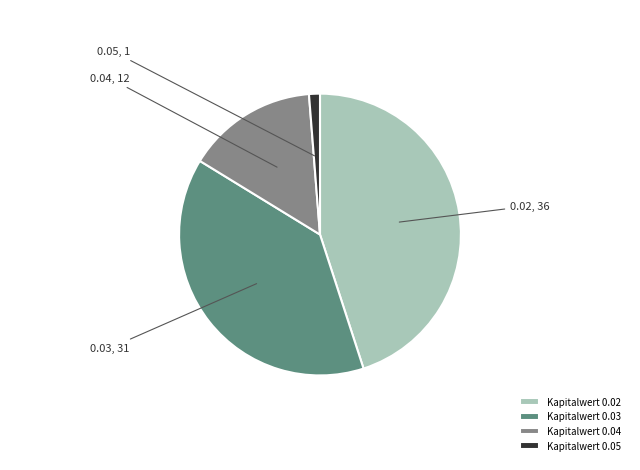

Does any single category account for the majority?

No